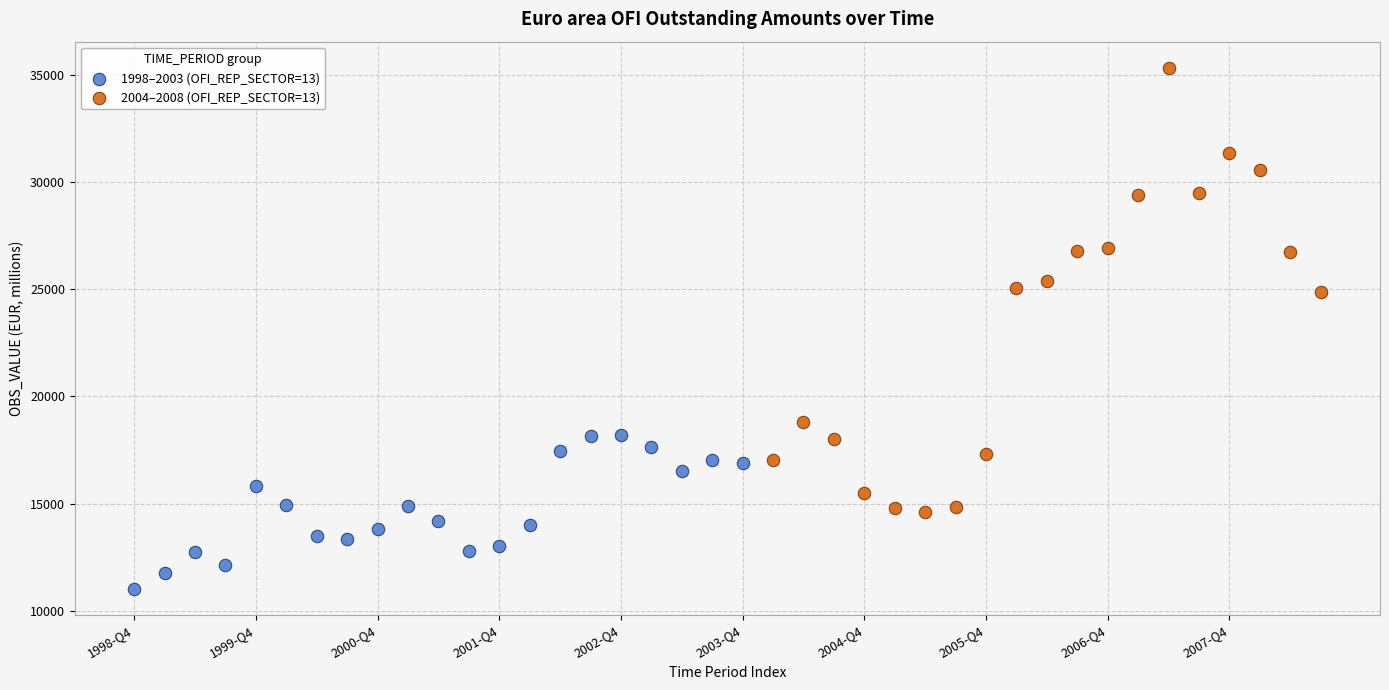

Which series has the largest Y range (max minus min)?

2004–2008 (OFI_REP_SECTOR=13)